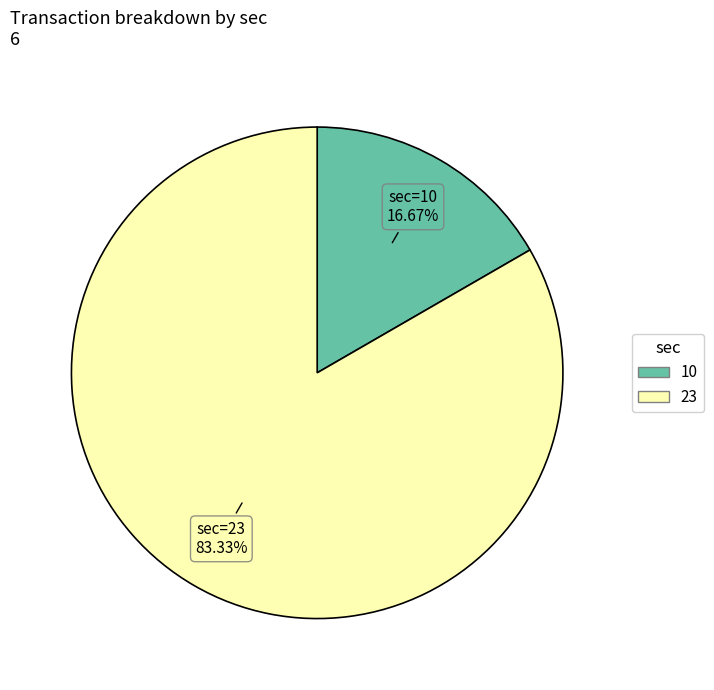

What percentage is the 10 slice, to the nearest percent?

17%